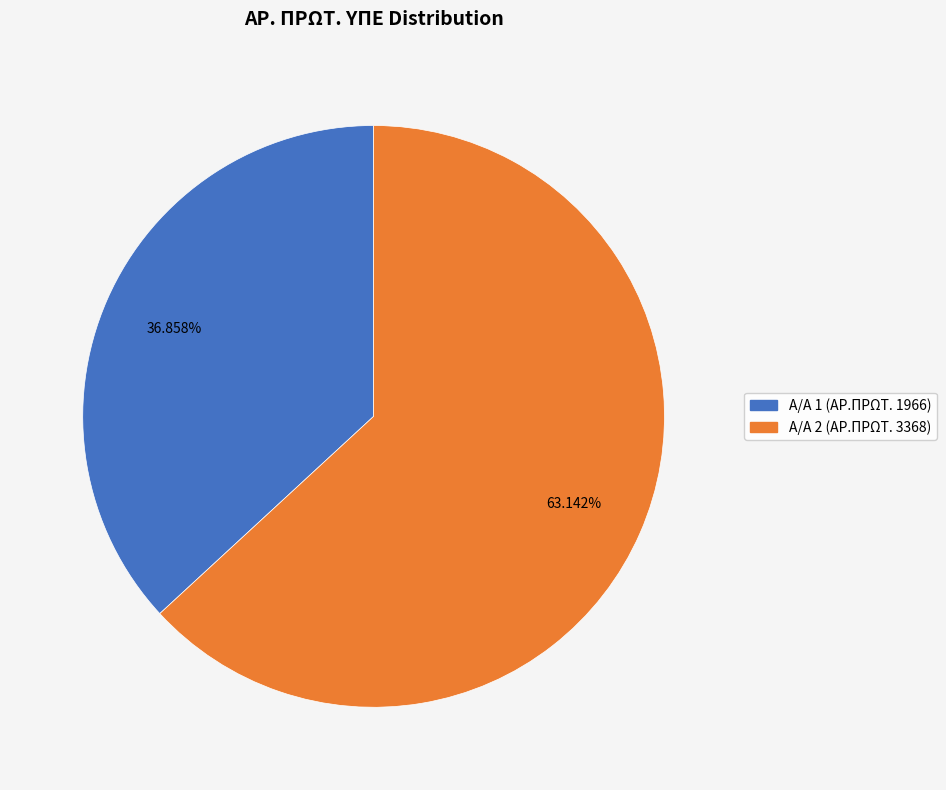

Is there any slice that represents more than half of the pie?

Yes